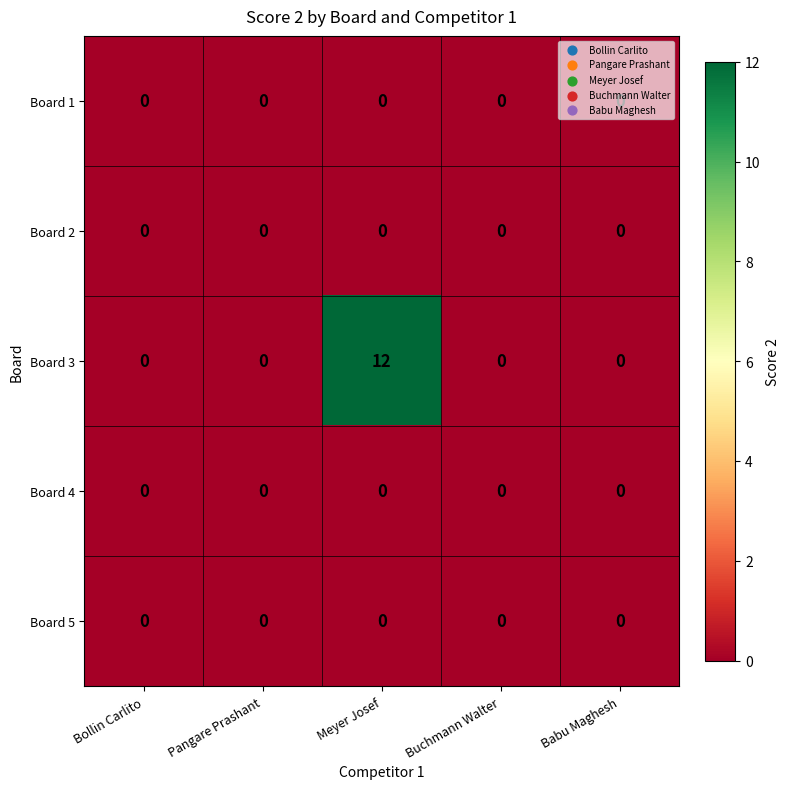

At which category does the chart reach its peak across all series?

Meyer Josef